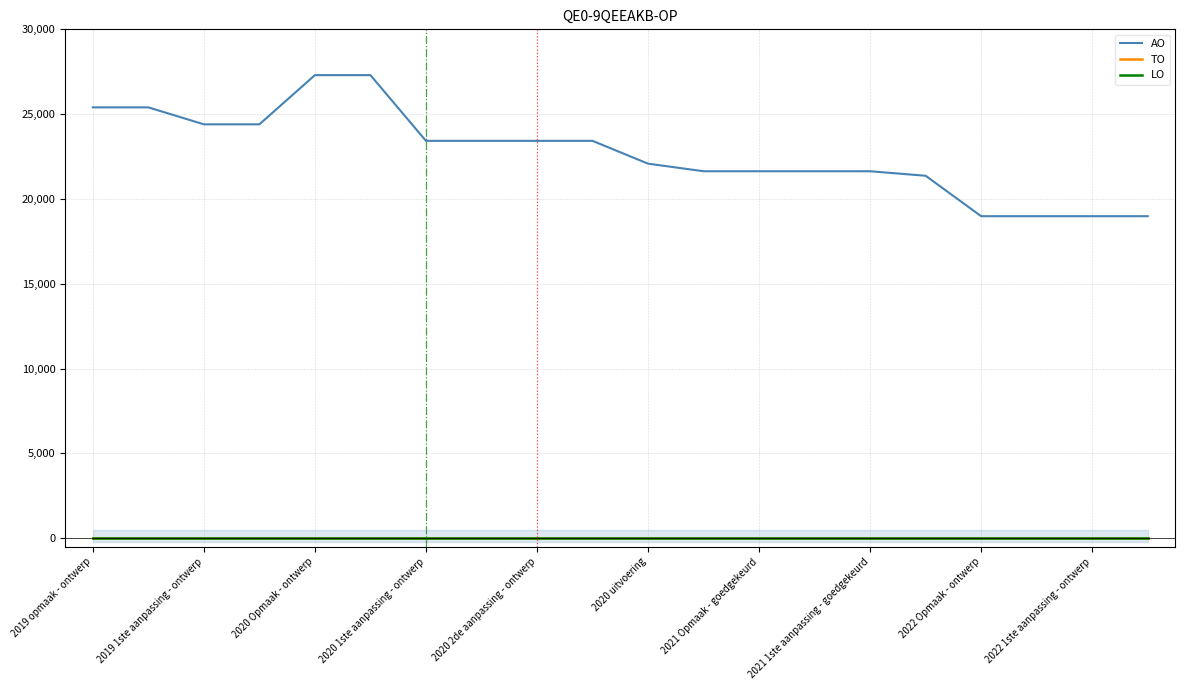

Is the value of TO at 2021 Opmaak - goedgekeurd greater than the value of LO at 2020 uitvoering?

No